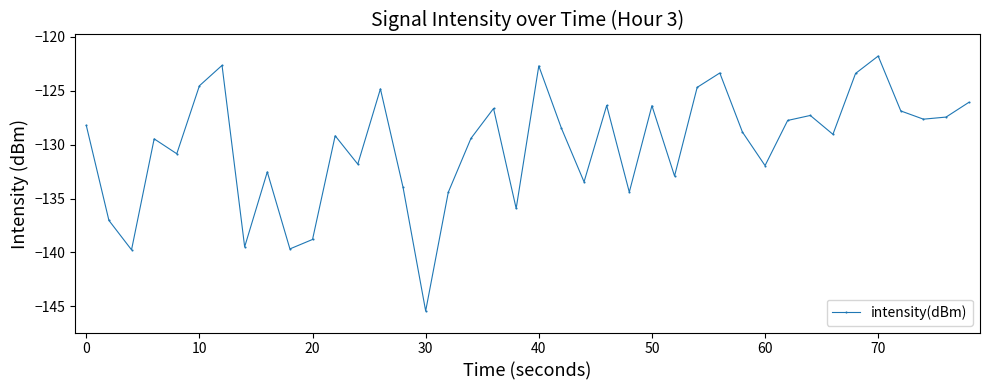

How many interior local valleys (lower than both neighbors) does the data have?

13